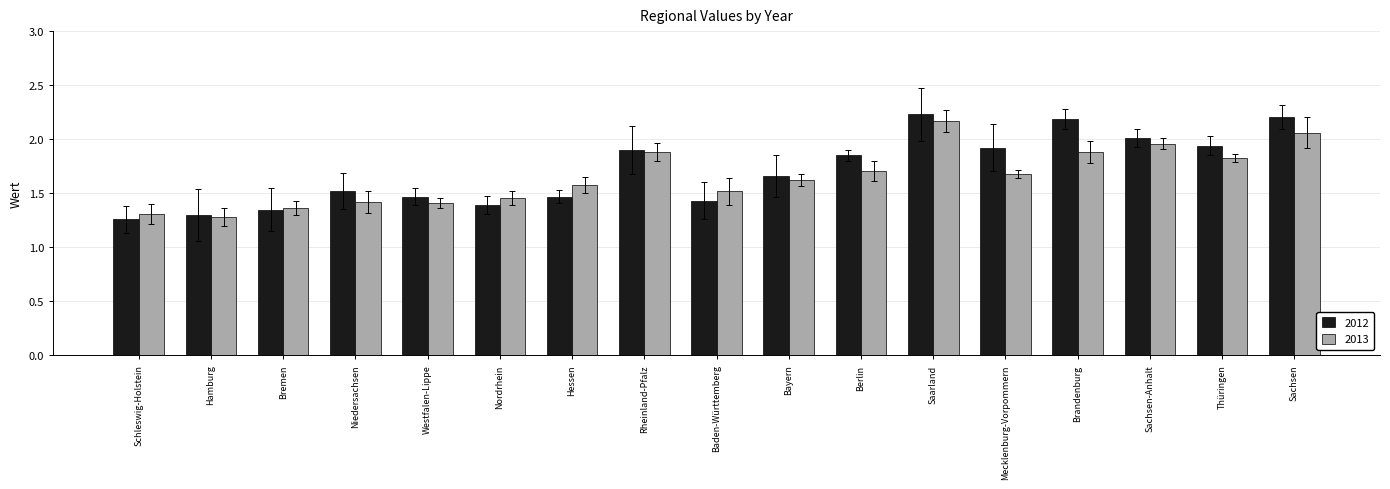

Which series has the widest spread of values?

2012